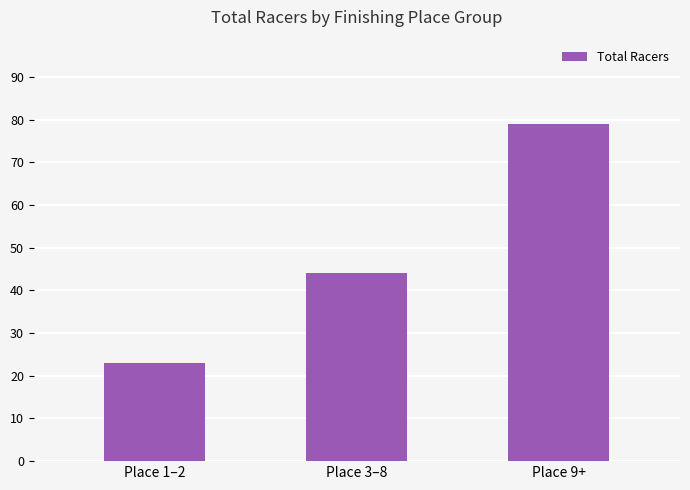

What is the maximum value shown in the chart?

79